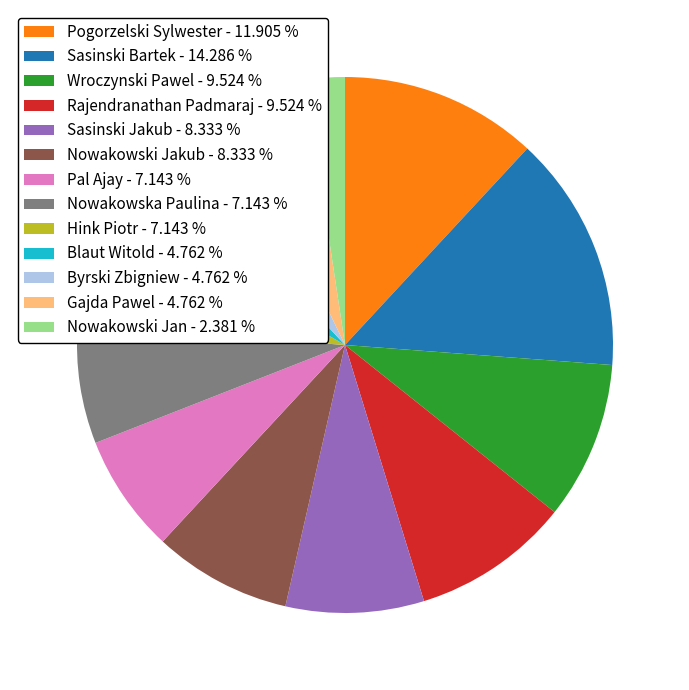

Do Sasinski Jakub - 8.333 % and Pogorzelski Sylwester - 11.905 % together represent more than half of the pie?

No